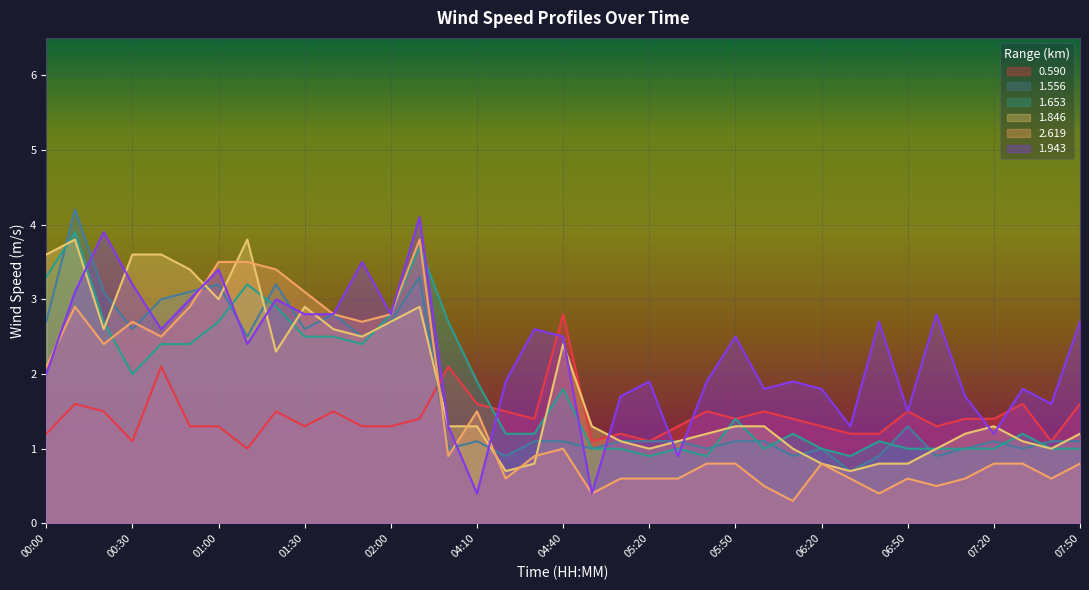

What is the difference between the 1.556 values at 00:40 and 05:50?

1.9